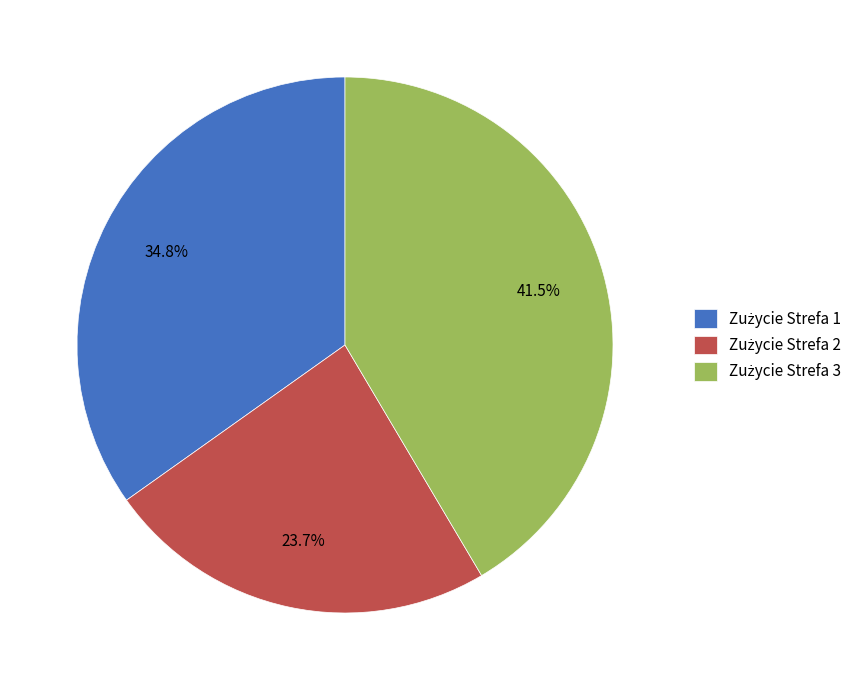

Is there a majority slice in this chart?

No